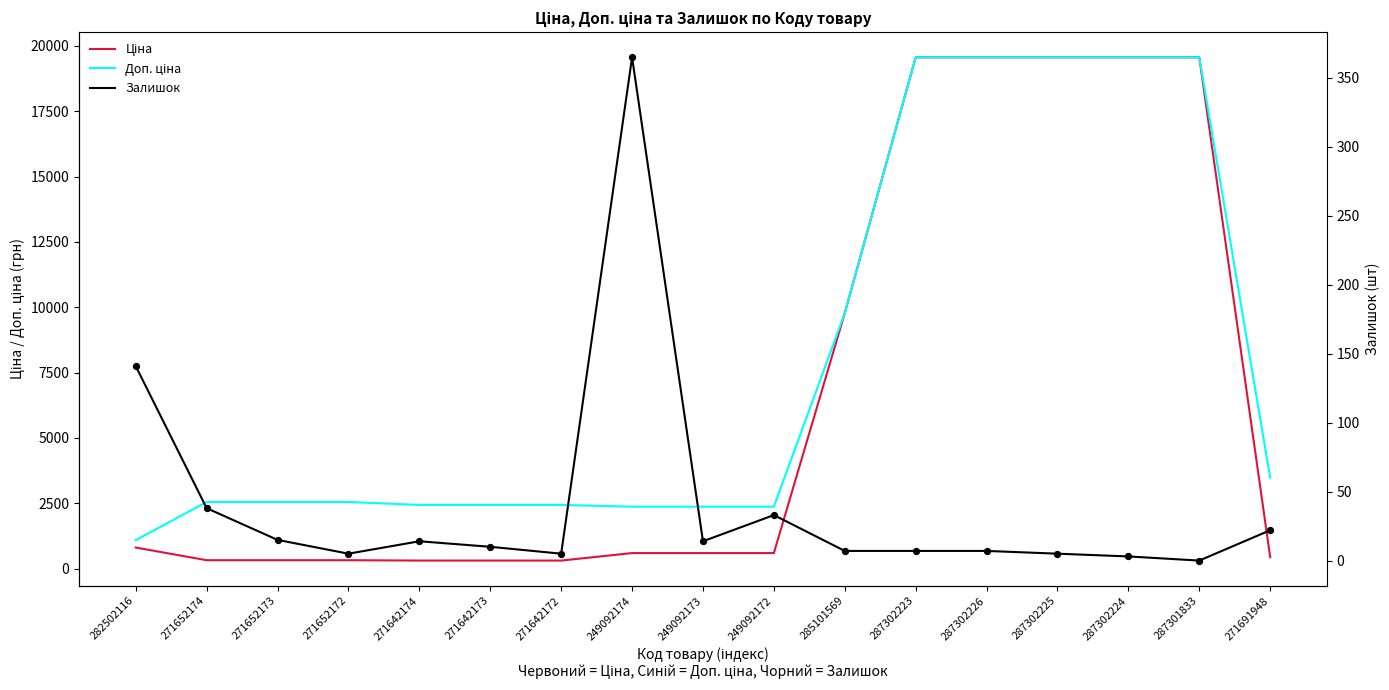

Which series has the widest spread of Y values?

Ціна